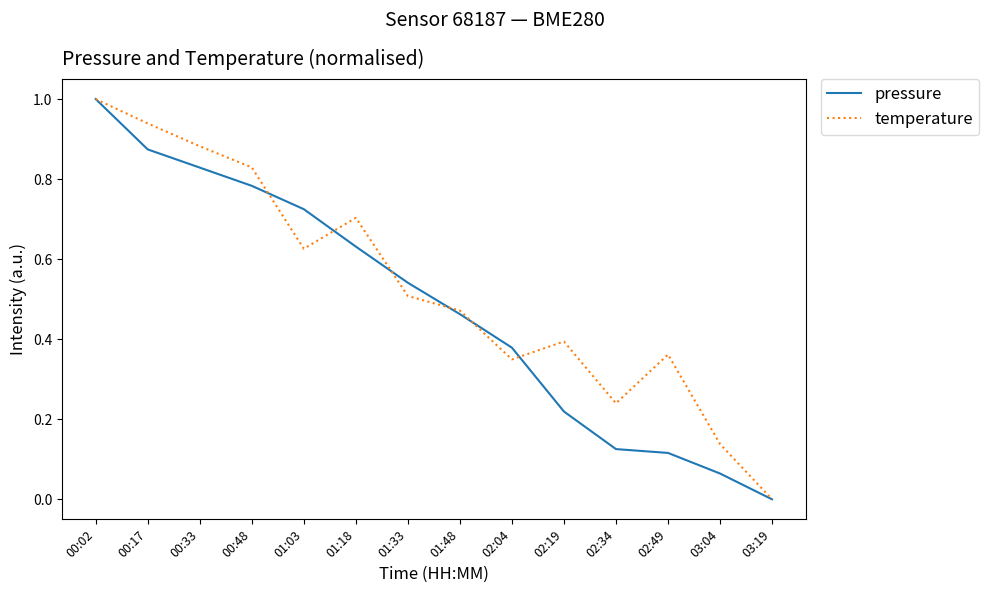

Which series changed the most between 00:02 and 02:49?

pressure